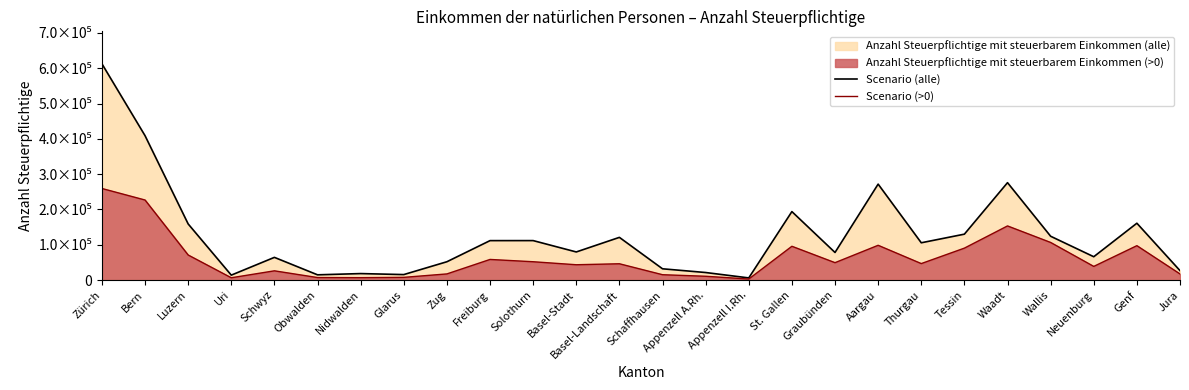

Reading left to right, what are all the values shown in this chart?

Scenario (alle): Zürich=612718	Bern=409094	Luzern=159087	Uri=14052	Schwyz=64394	Obwalden=14944	Nidwalden=18473	Glarus=15642	Zug=52007	Freiburg=111817	Solothurn=111896	Basel-Stadt=79716	Basel-Landschaft=121039	Schaffhausen=32006	Appenzell A.Rh.=21455	Appenzell I.Rh.=6192	St. Gallen=194037	Graubünden=78243	Aargau=271870	Thurgau=105703	Tessin=130124	Waadt=275971	Wallis=124211	Neuenburg=66191	Genf=161094	Jura=26815
Scenario (>0): Zürich=259510	Bern=226857	Luzern=71099	Uri=6607	Schwyz=26276	Obwalden=7198	Nidwalden=6888	Glarus=7769	Zug=17515	Freiburg=58511	Solothurn=52014	Basel-Stadt=43496	Basel-Landschaft=46280	Schaffhausen=15279	Appenzell A.Rh.=10867	Appenzell I.Rh.=3044	St. Gallen=95804	Graubünden=49388	Aargau=98593	Thurgau=46793	Tessin=90543	Waadt=153452	Wallis=106618	Neuenburg=38790	Genf=97521	Jura=17430